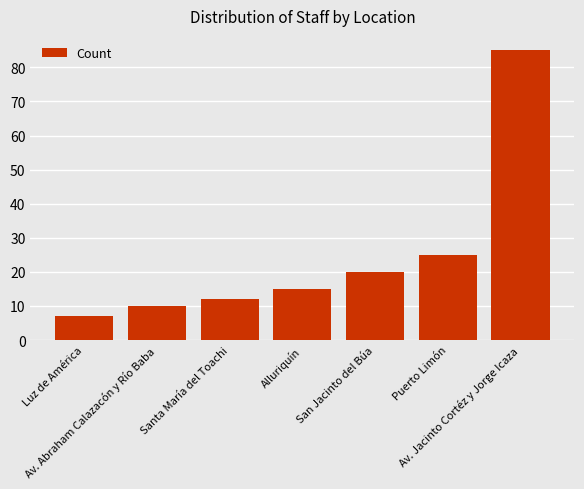

How many distinct data groups are displayed?

1